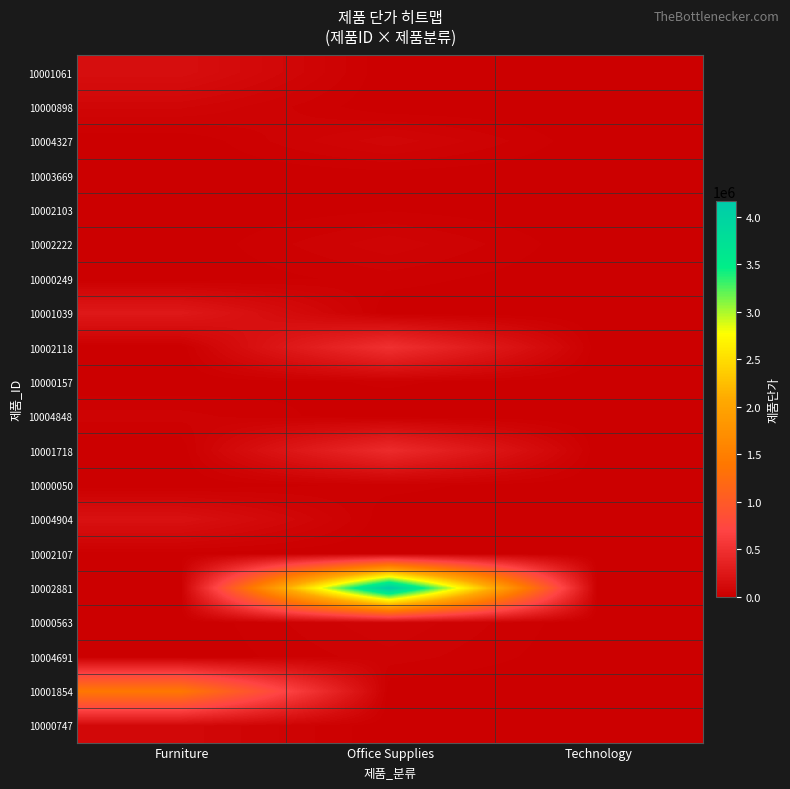

Which series has the largest total across all categories?

10002881